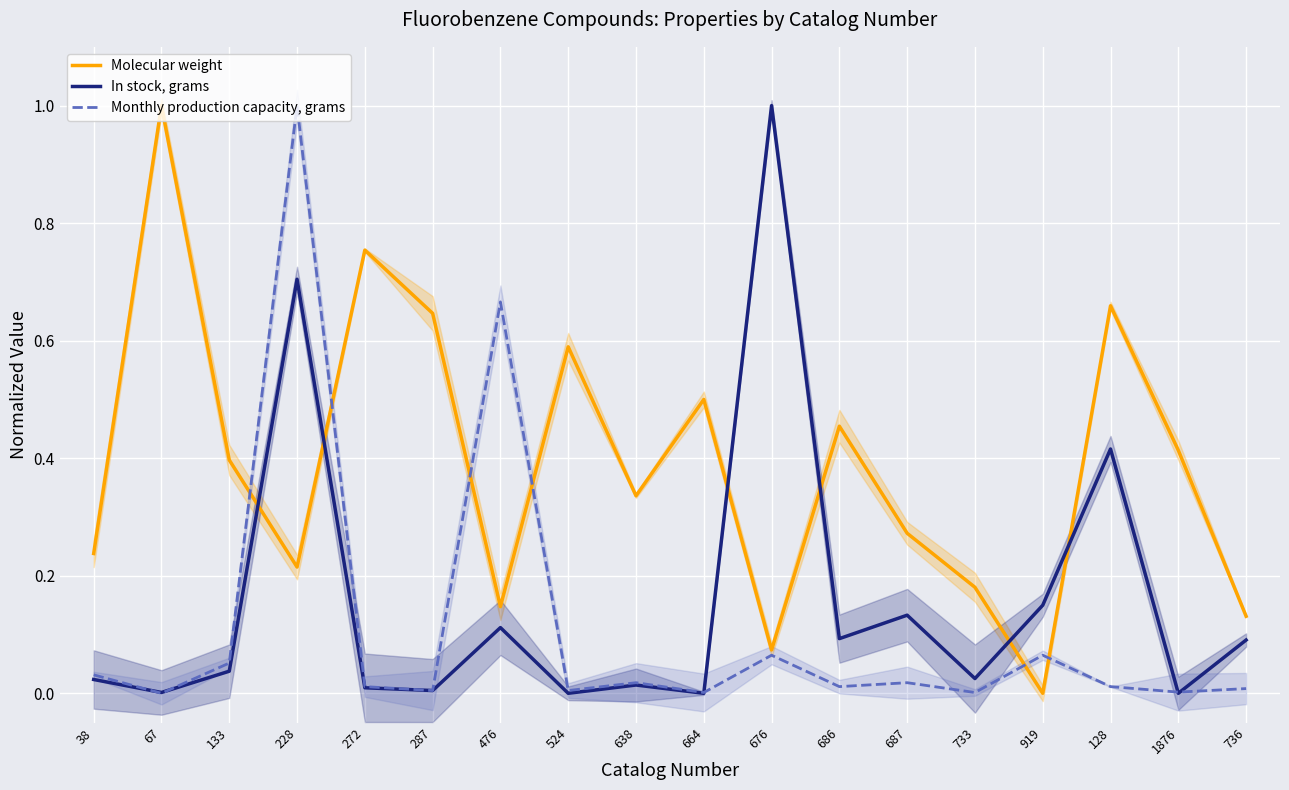

What is the value of the Monthly production capacity, grams point at the 7th from the left?

0.7